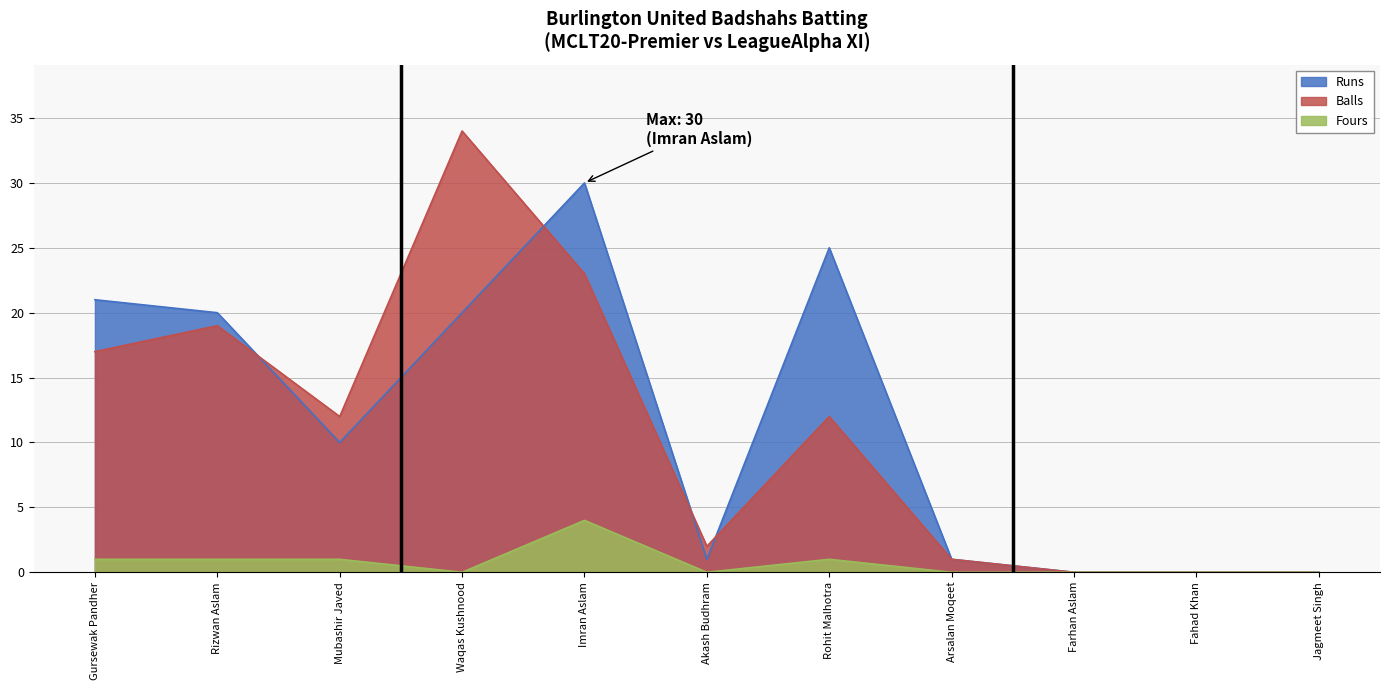

Which has a higher value, Rohit Malhotra or Arsalan Moqeet?

Rohit Malhotra